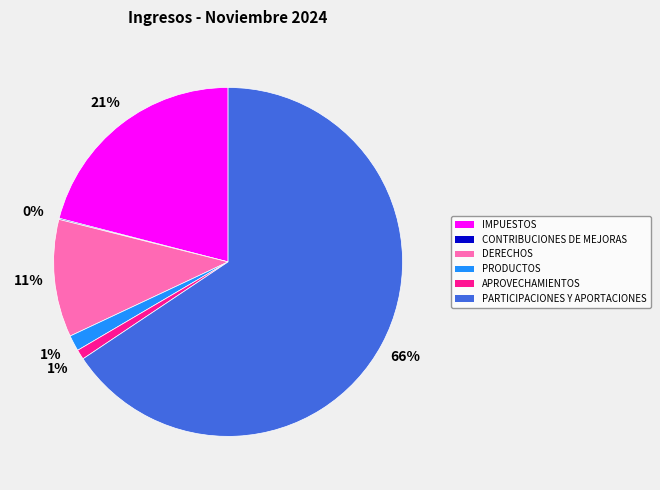

What is the ratio of the value at PRODUCTOS to the value at DERECHOS?

0.1